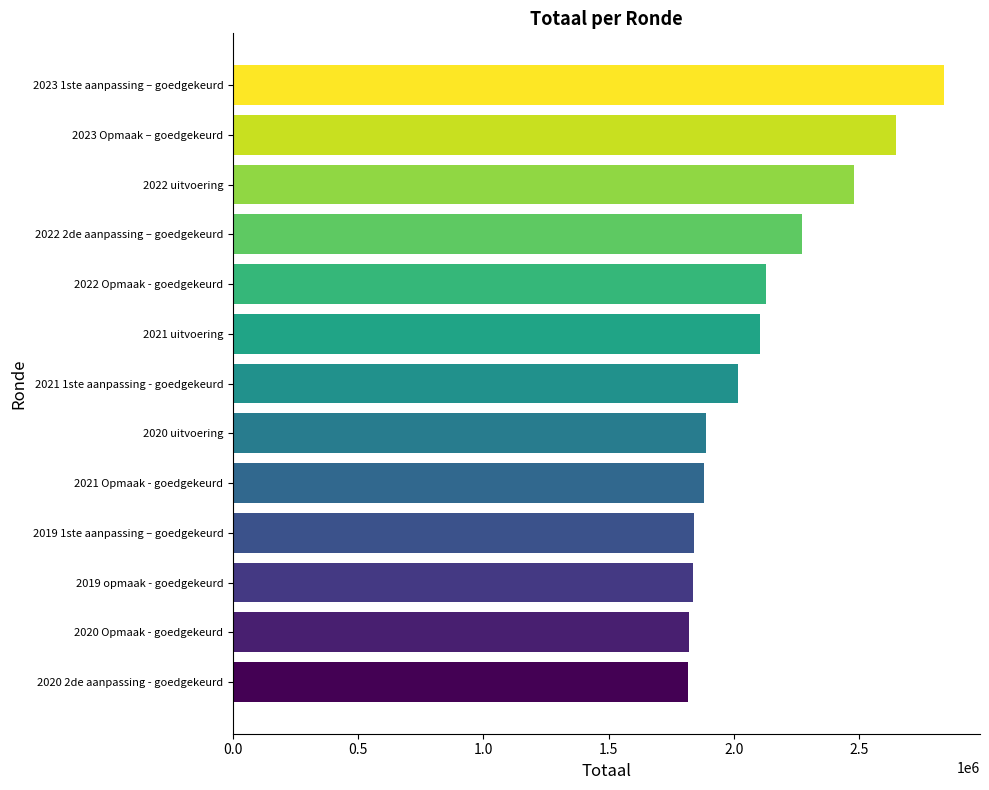

Which category has the highest value across all series?

2023 1ste aanpassing – goedgekeurd